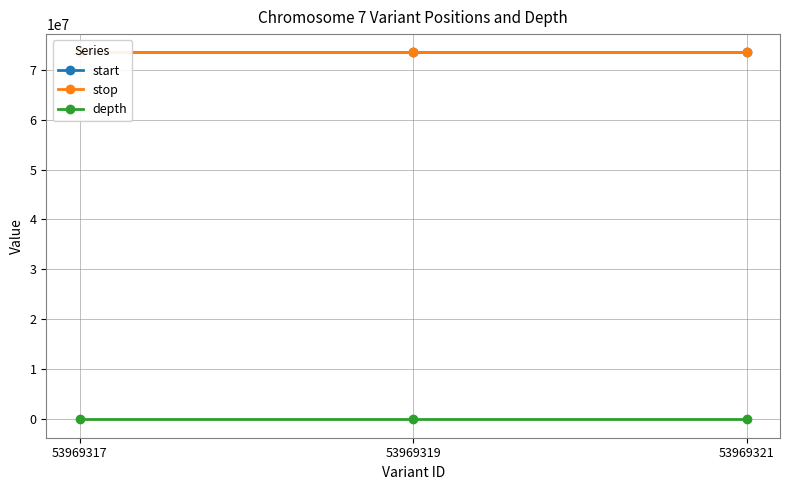

What is the sum of the start values at 53969317 and 53969321?

146848550